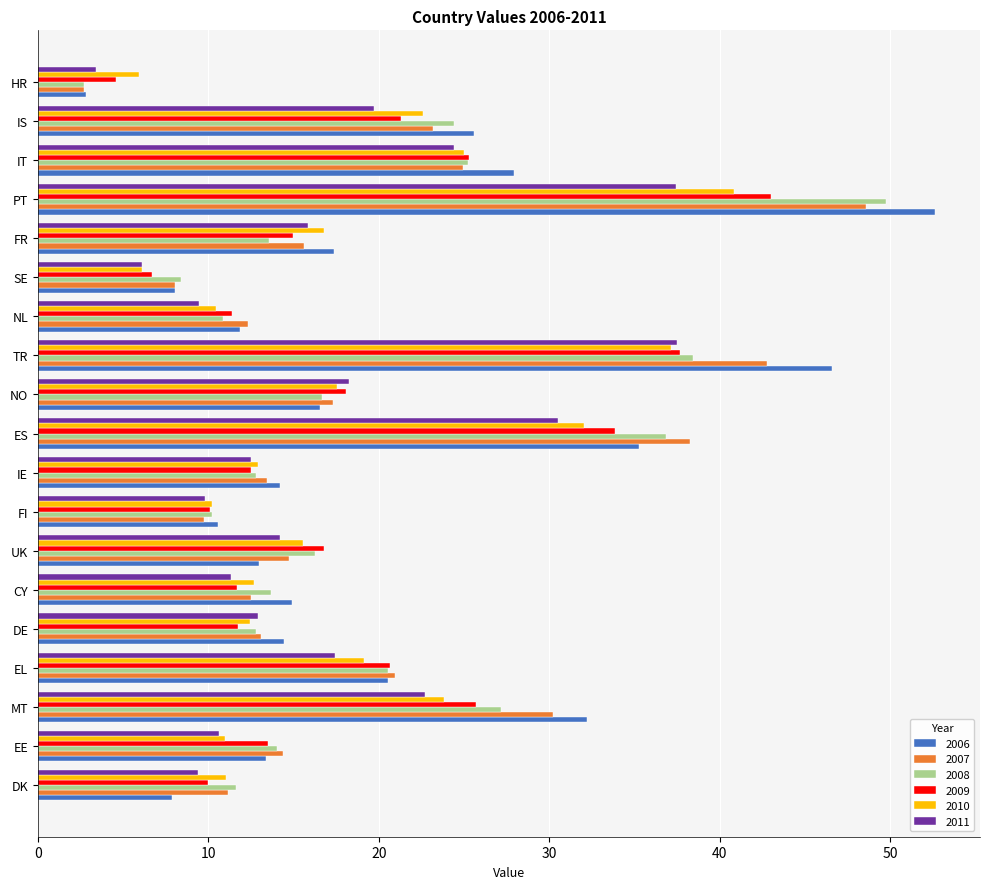

The 2007 series shows 34.0 at EL. True or false?

False